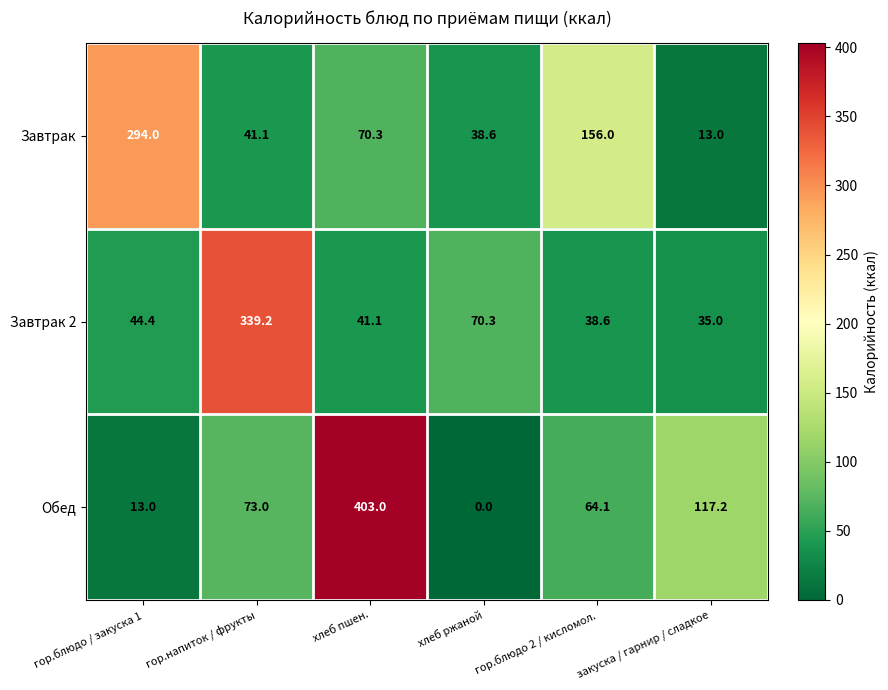

At which label is Завтрак 2 closest to 187?

хлеб ржаной